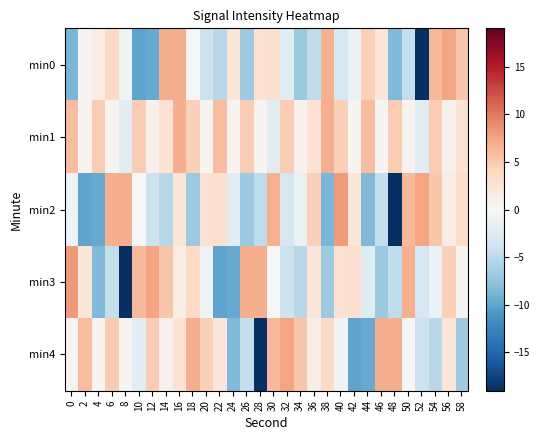

At how many categories does at least one series exceed 7?

6